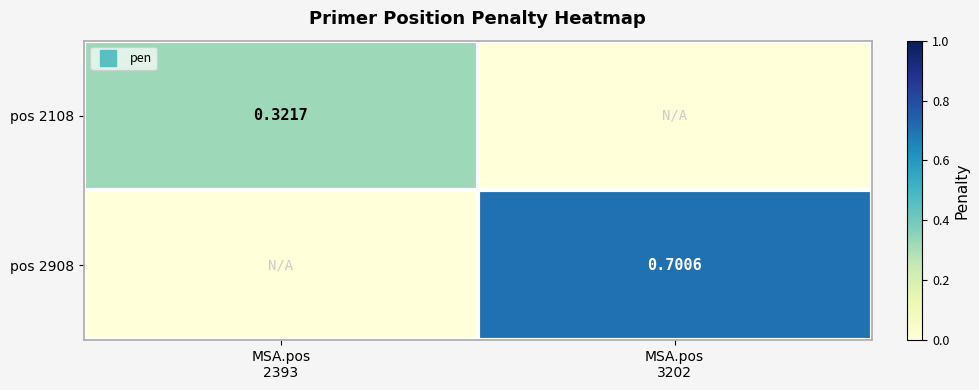

What is the spread (max minus min) of values at MSA.pos
3202?

0.7